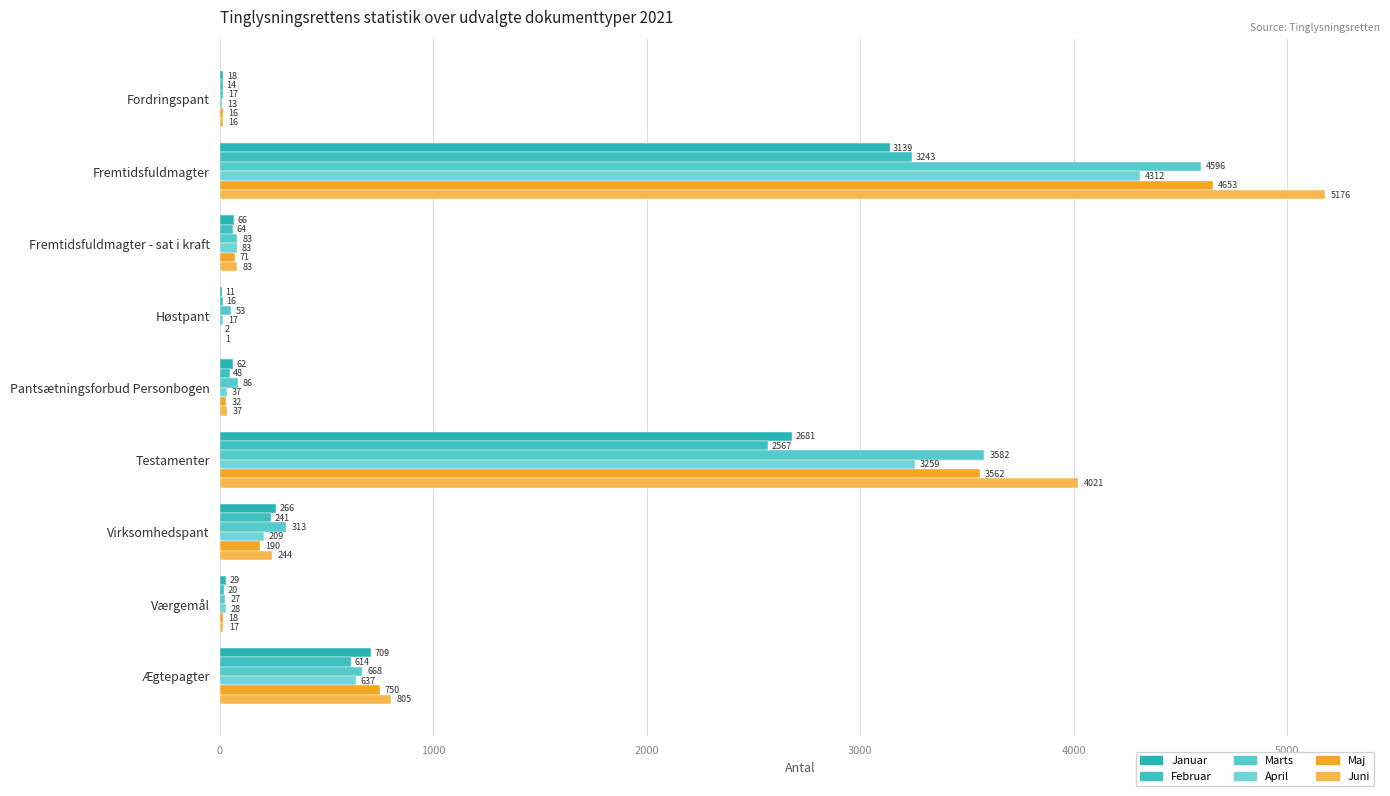

What is the difference between the maximum and minimum values in the Marts series?

4579